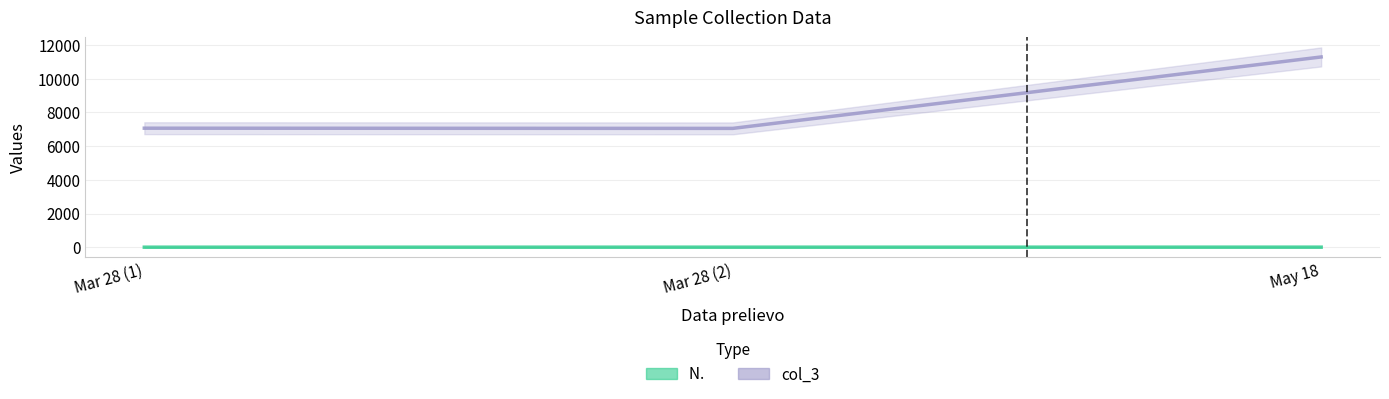

Where is col_3 nearest to the value 9170?

Mar 28 (1)